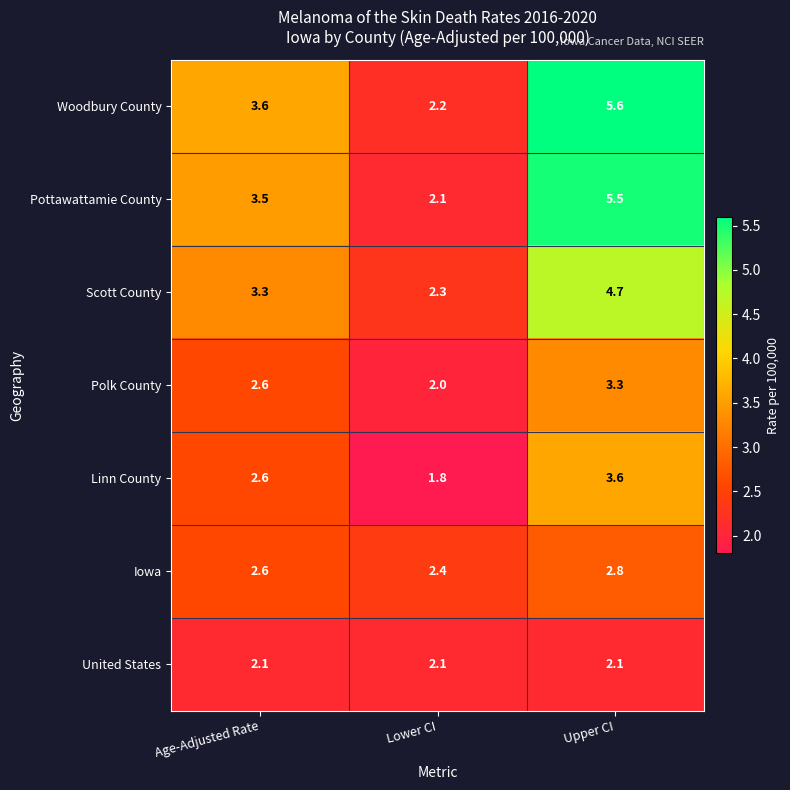

What is the greatest value displayed?

5.6